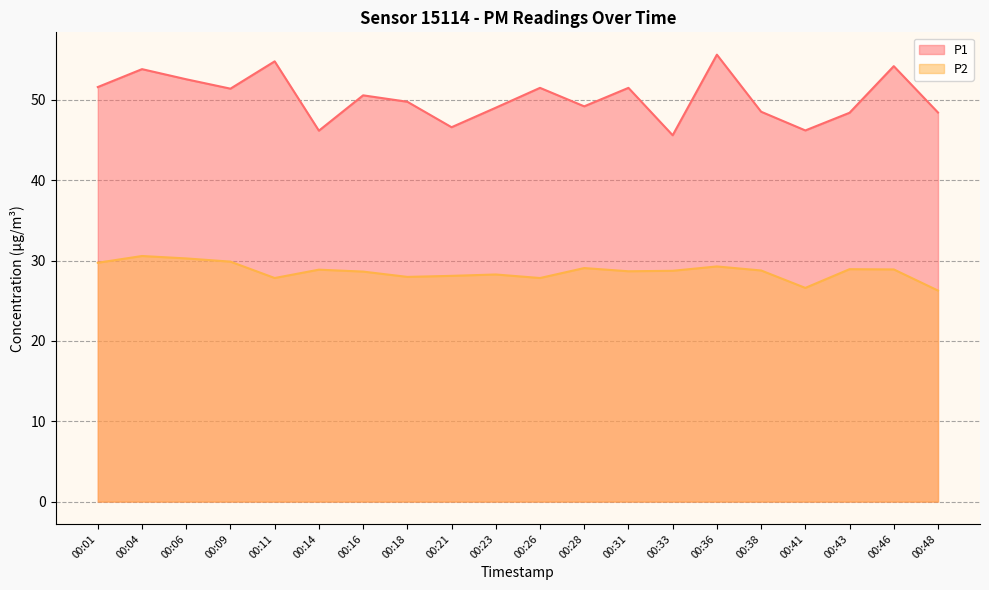

In P1, how many points are higher than both neighbors (excluding endpoints)?

7